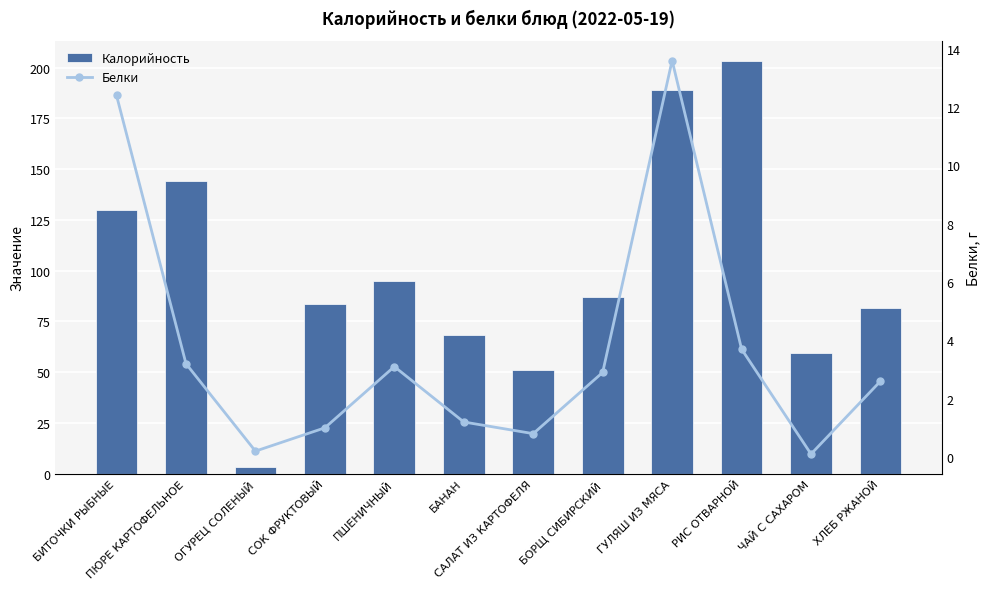

What is the smallest value displayed?

0.1